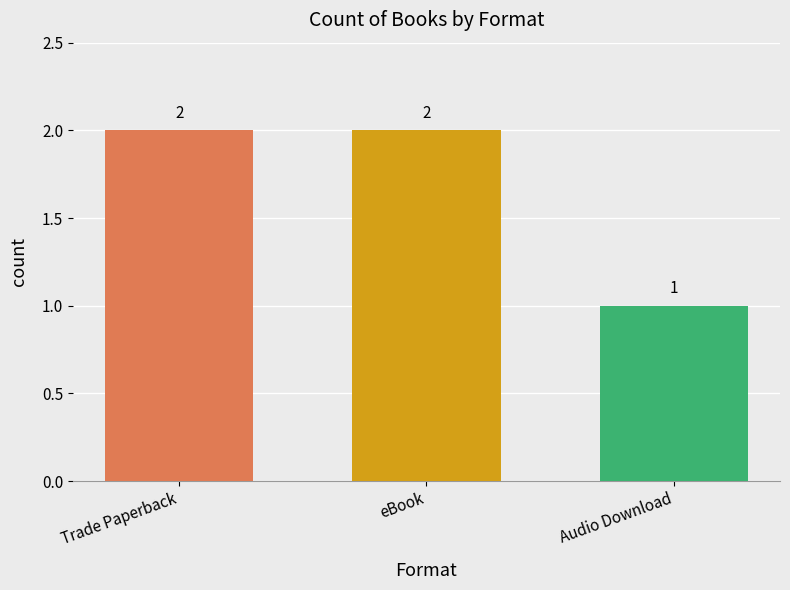

How many values are between 1 and 2?

3